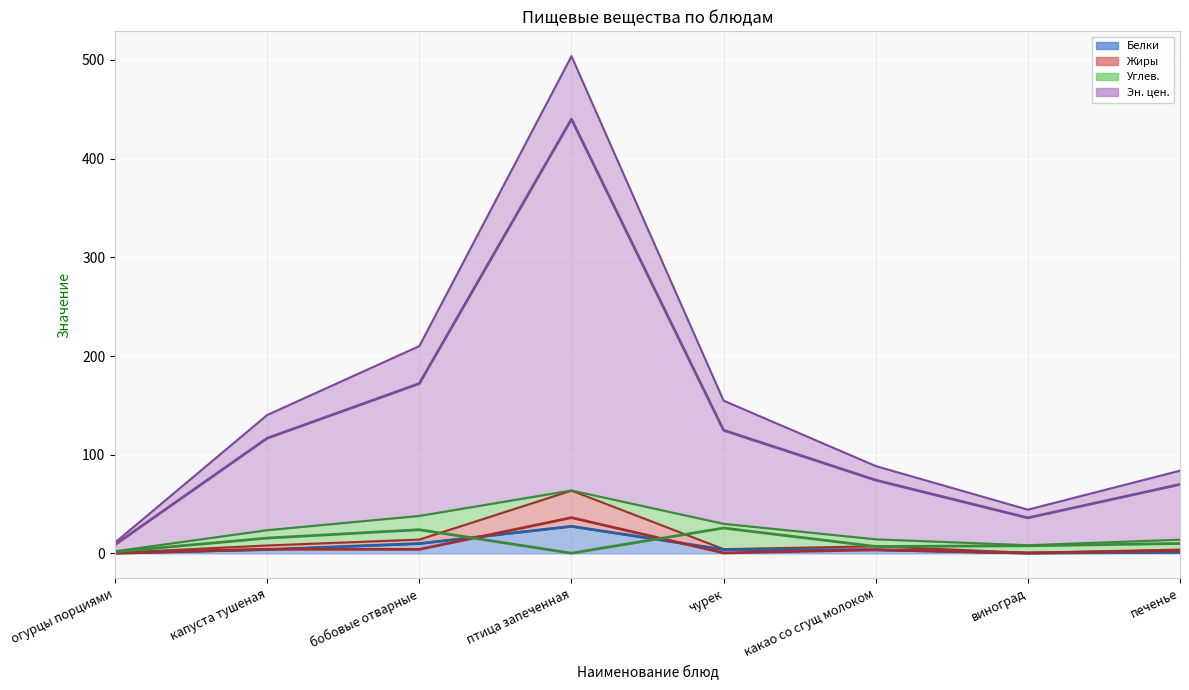

What is the maximum value for Белки?

27.4